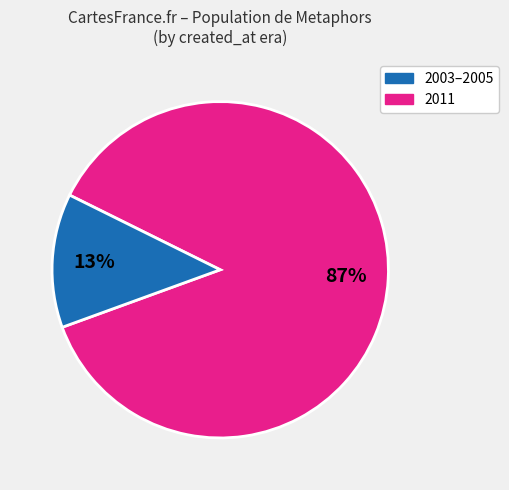

To the nearest percent, what portion does 2003–2005 represent?

87%